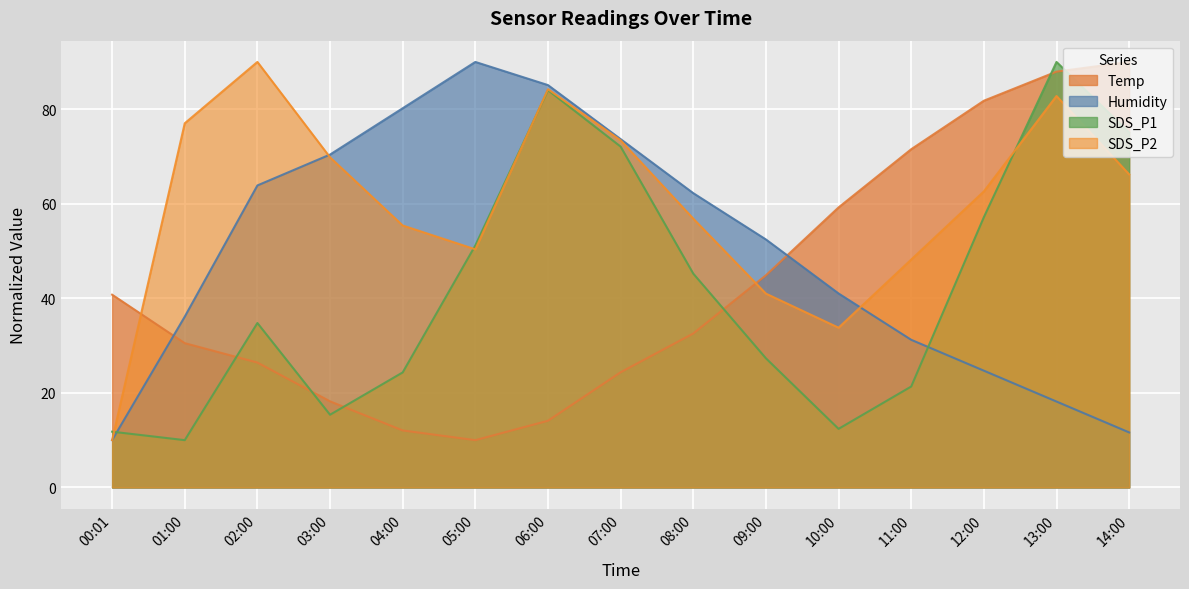

List the series in order of their peak value, lowest first.

Temp, Humidity, SDS_P1, SDS_P2